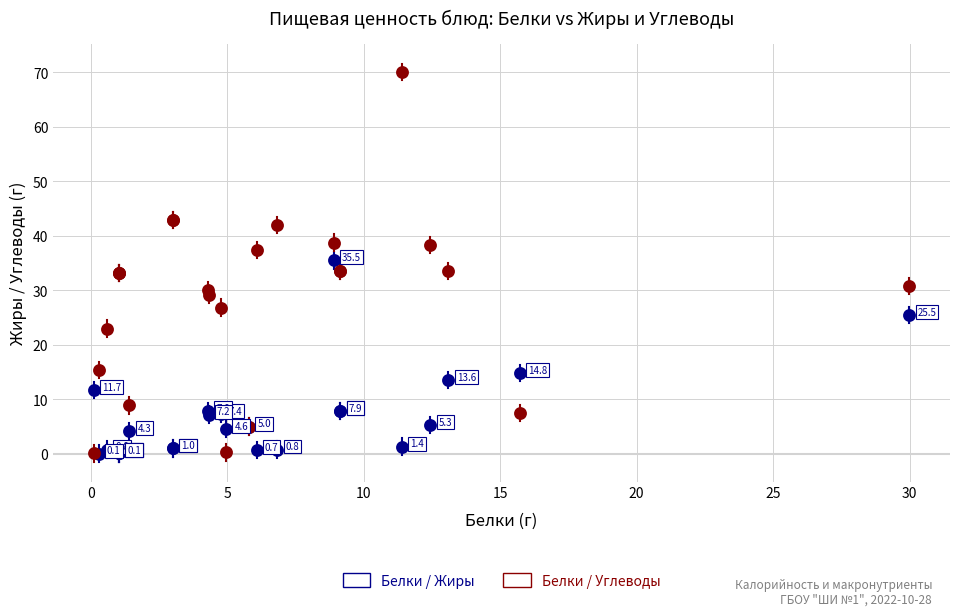

Which series contains the lowest Y value?

Белки / Жиры